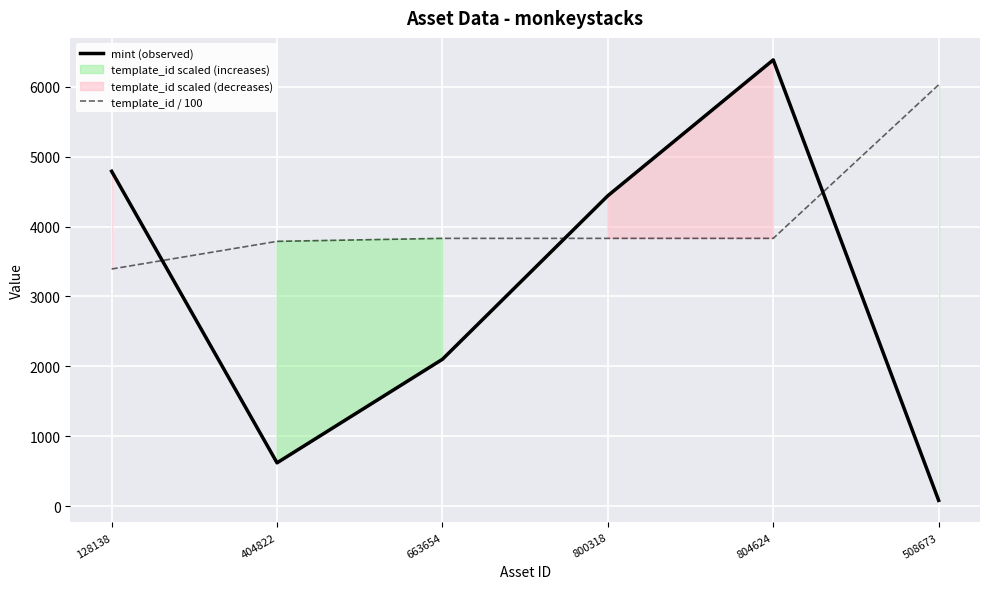

True or false: mint (observed) has more than 1 points higher than both neighbors.

False